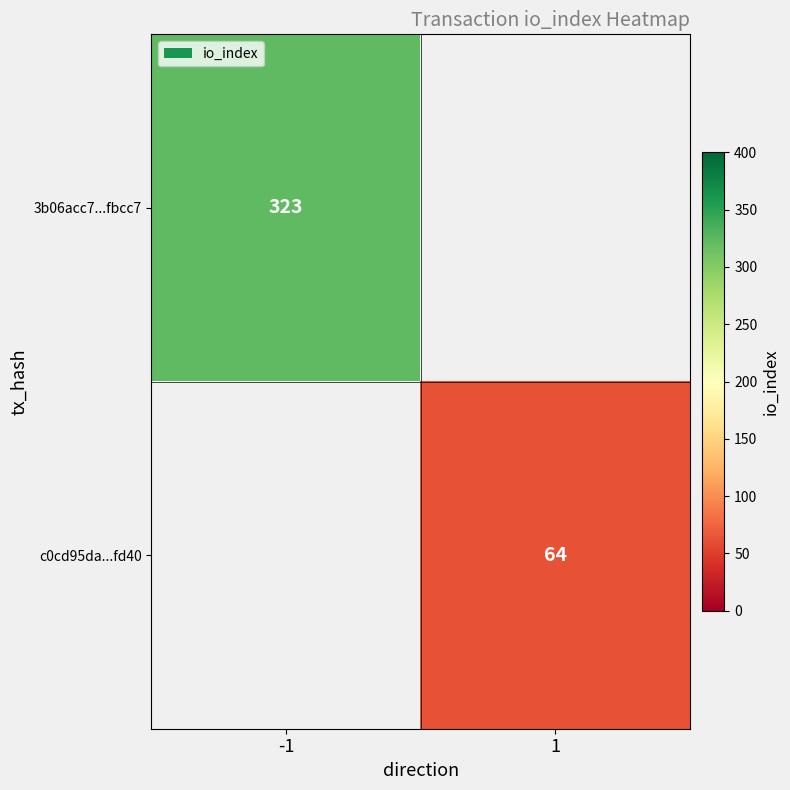

The 3b06acc7...fbcc7 series shows 199 at -1. True or false?

False